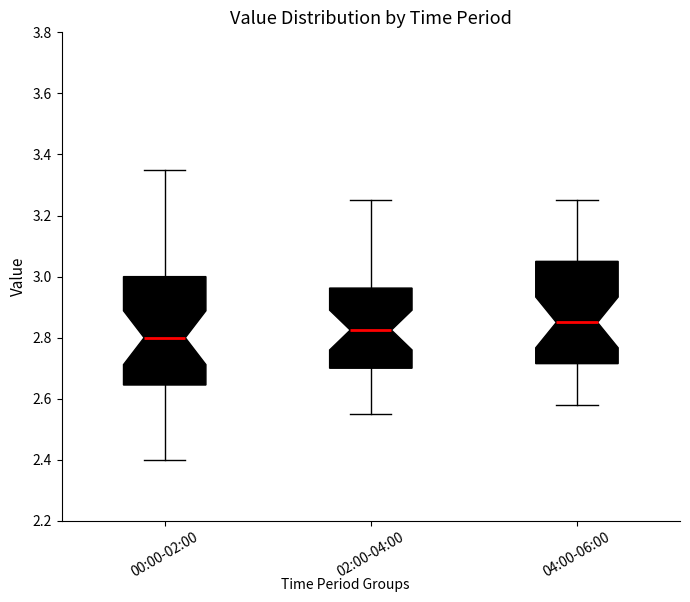

Where does the median line of the box for 04:00-06:00 sit on the y-axis? The values are not printed on the chart, so give them approximately, as read against the axis.

2.86